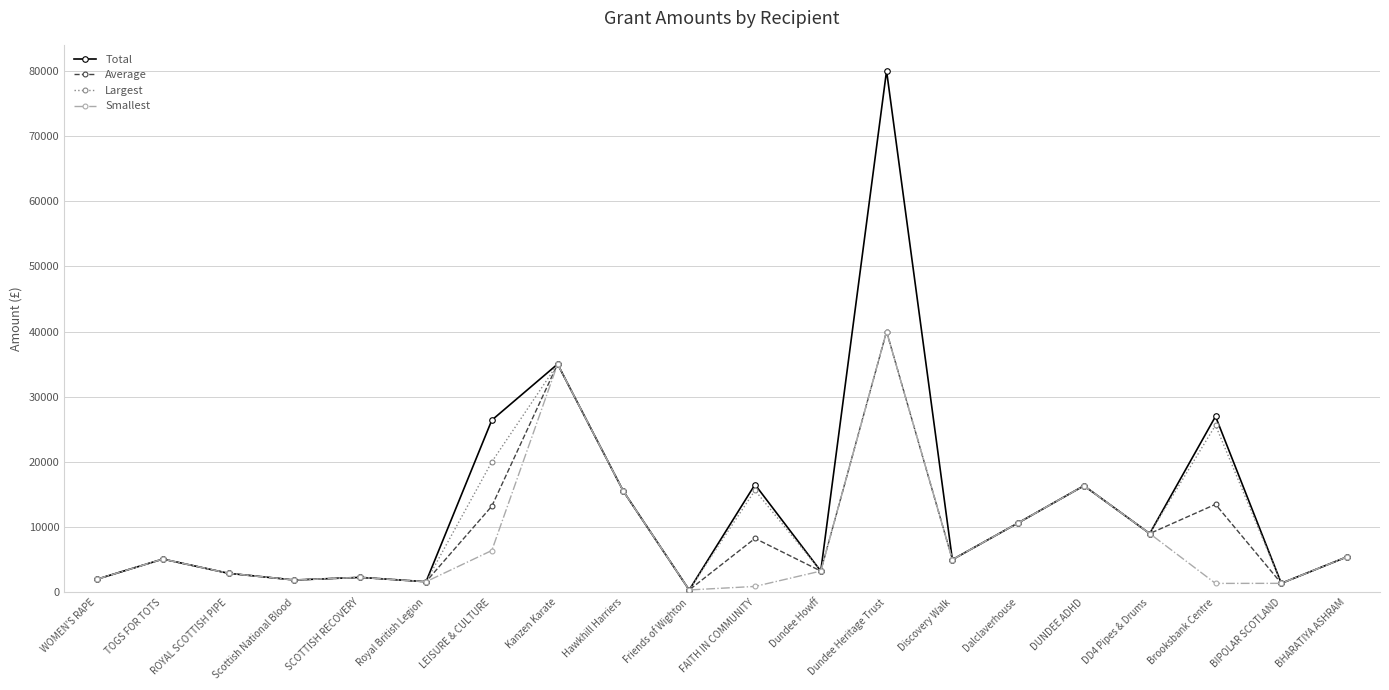

At which label does Average reach its minimum?

Friends of Wighton